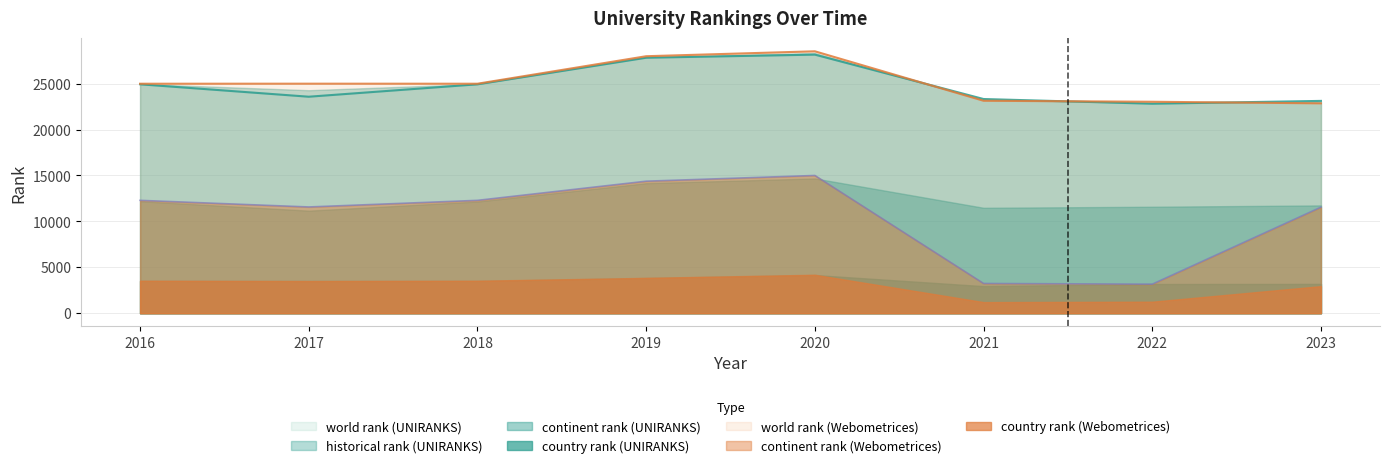

What are all the series names shown in the legend?

world rank (UNIRANKS), historical rank (UNIRANKS), continent rank (UNIRANKS), country rank (UNIRANKS), world rank (Webometrices), continent rank (Webometrices), country rank (Webometrices)